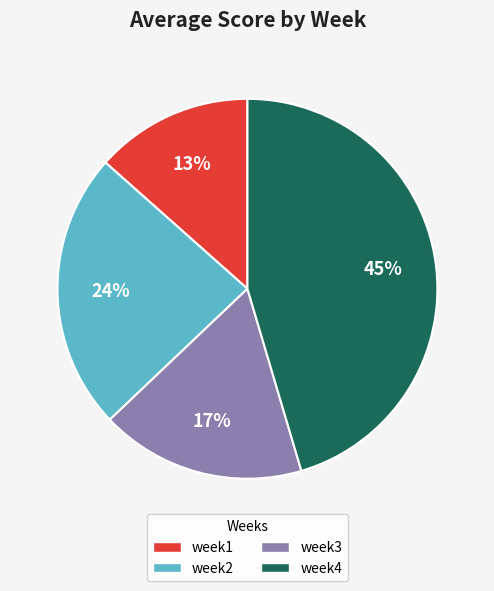

Is the sum of week3 and week1 greater than half?

No